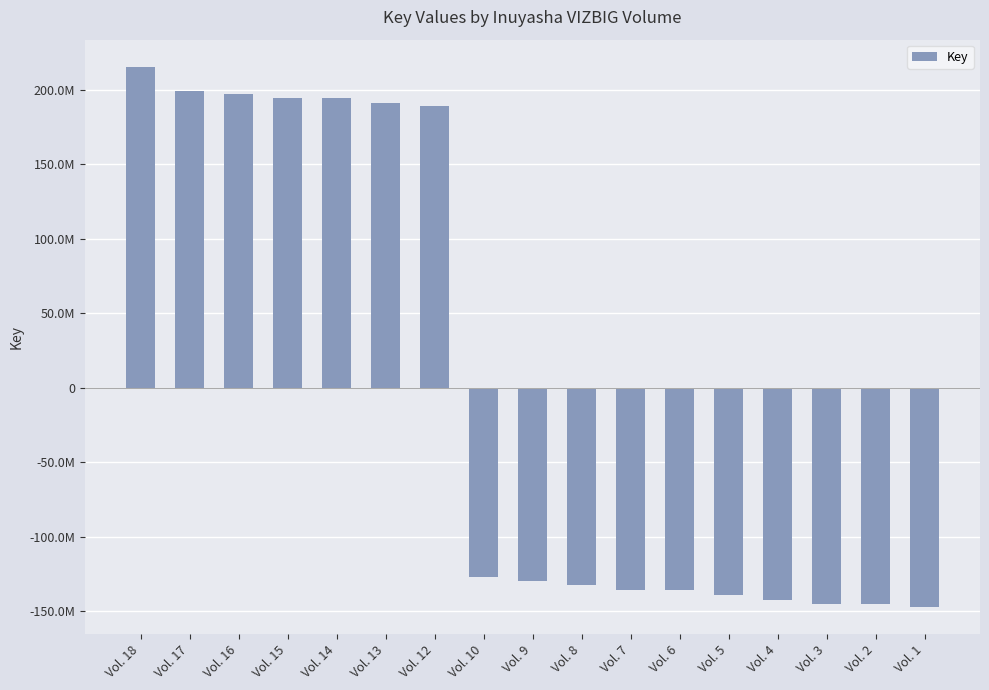

Reading left to right, transcribe all the data shown in this chart.

215724160.9	199628551.9	197179398.9	194732176.9	194732173.9	191221831.9	189058921.9	-127172379.1	-130086174.1	-132680479.1	-135951415.1	-135951418.1	-139524712.1	-142533247.1	-145551649.1	-145551652.1	-147274090.1